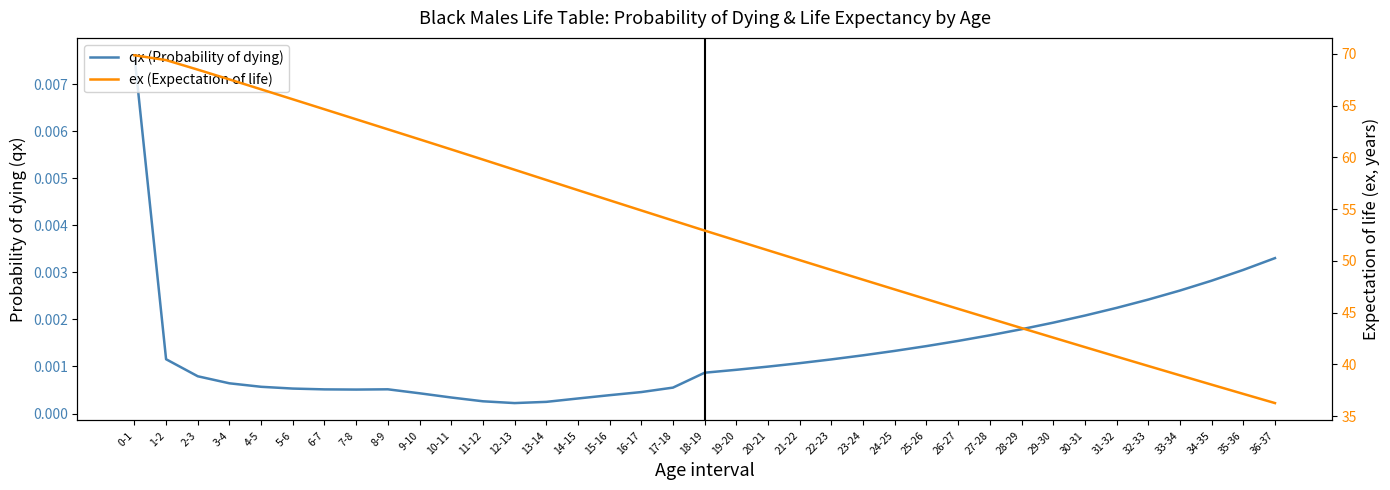

True or false: ex (Expectation of life) has a value of 86.2 at 23-24.

False